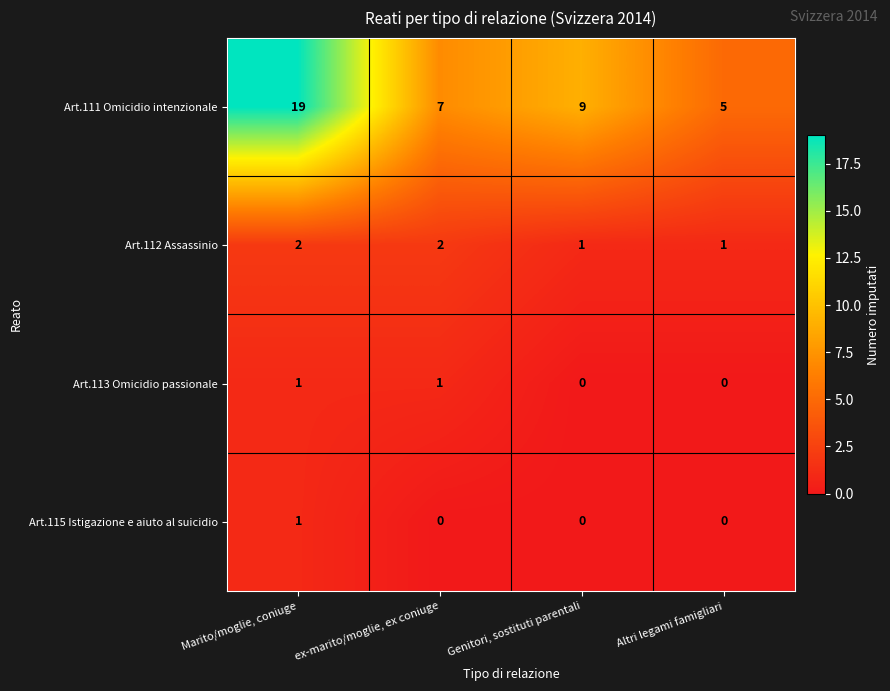

The Art.111 Omicidio intenzionale series shows 12 at ex-marito/moglie, ex coniuge. True or false?

False